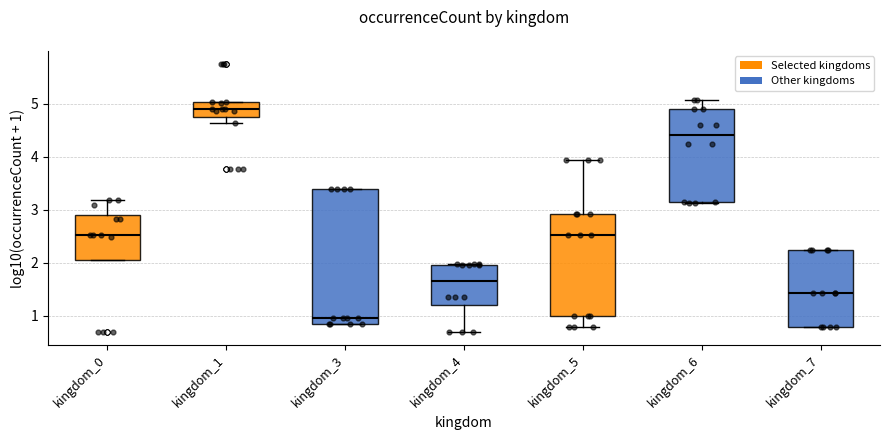

Which box is the tallest, from its lower edge to its upper edge?

kingdom_3